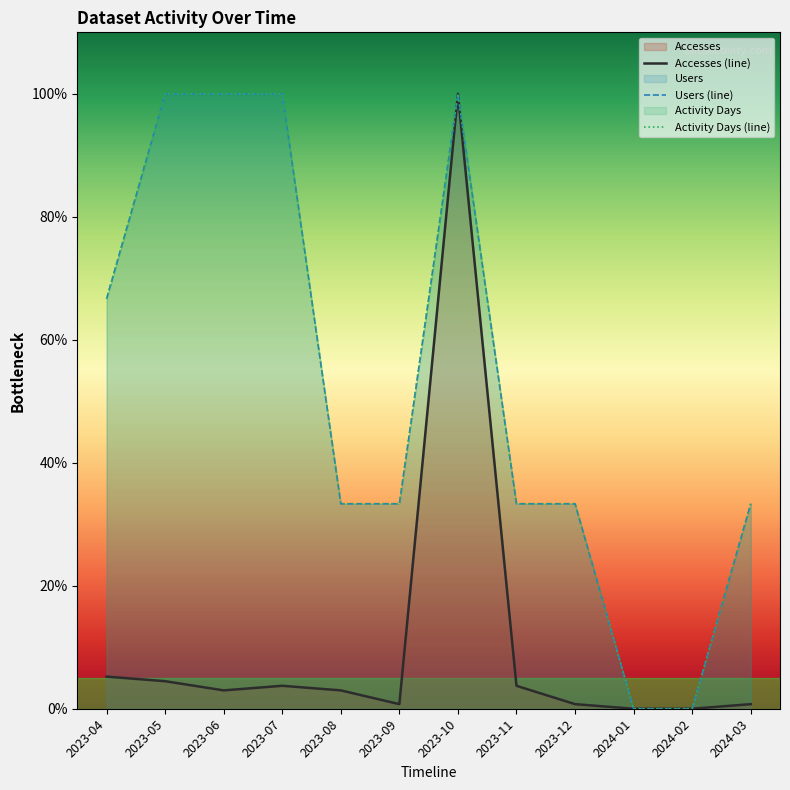

True or false: Accesses and Users intersect in this chart.

False